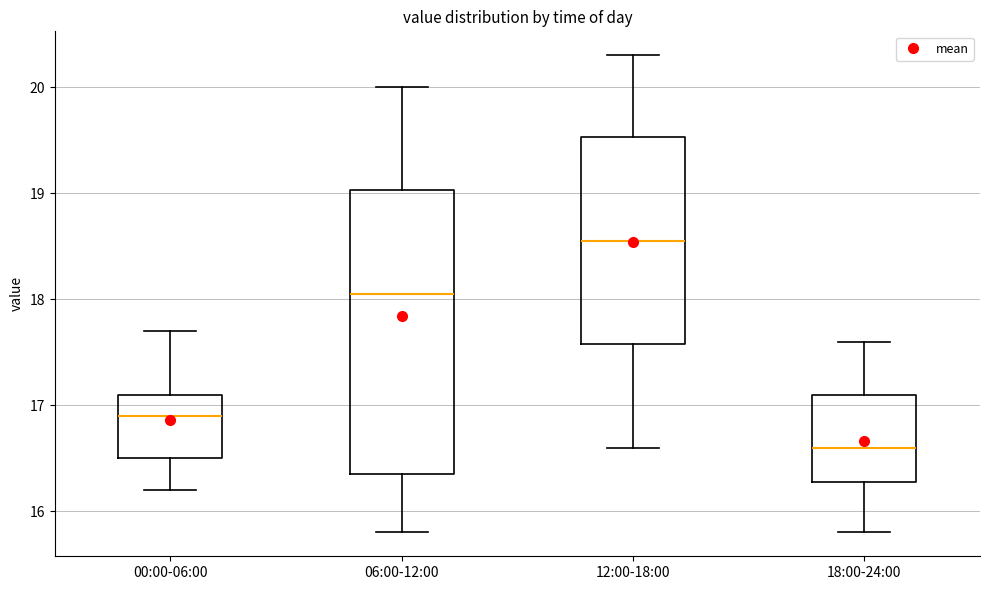

Comparing the boxes themselves (not the whiskers), which one is the tallest?

06:00-12:00